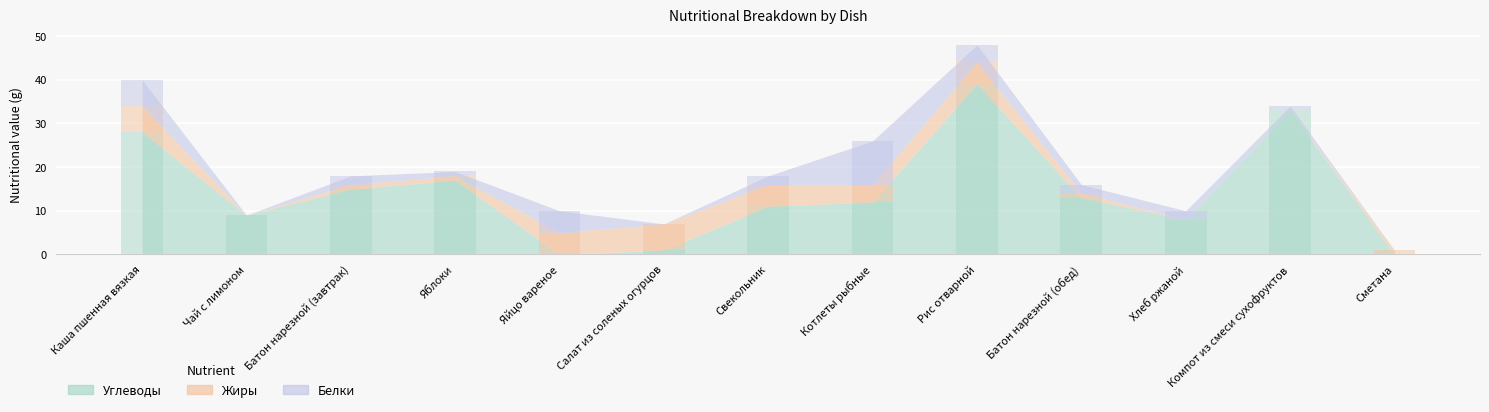

The Белки series shows 0 at Чай с лимоном. True or false?

True